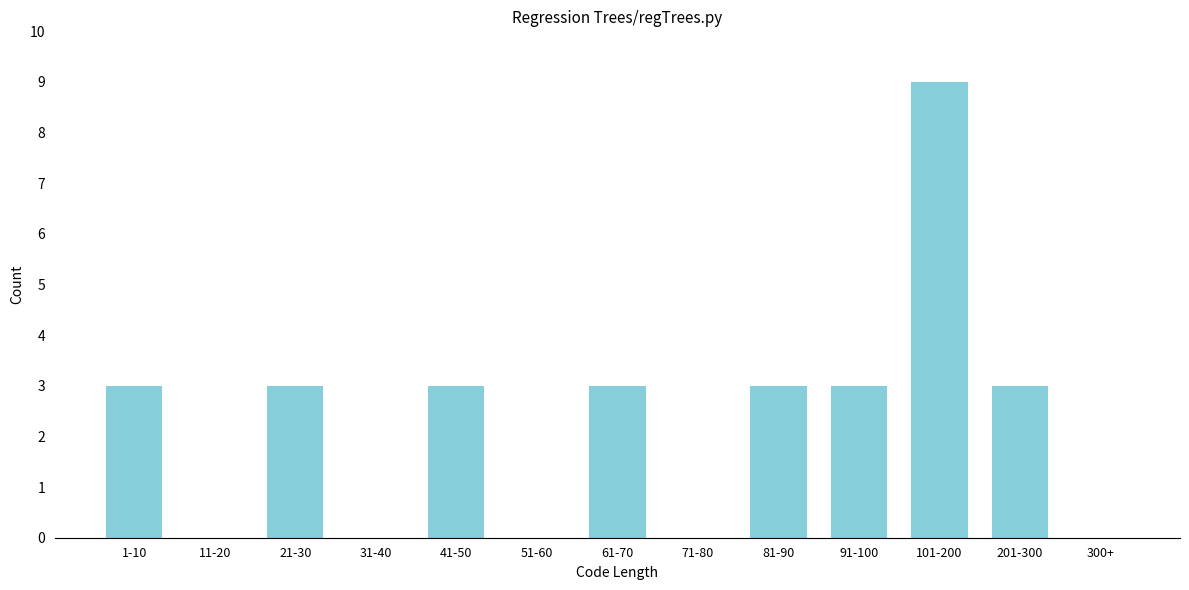

Reading left to right, transcribe all the data shown in this chart.

1-10=3	11-20=0	21-30=3	31-40=0	41-50=3	51-60=0	61-70=3	71-80=0	81-90=3	91-100=3	101-200=9	201-300=3	300+=0